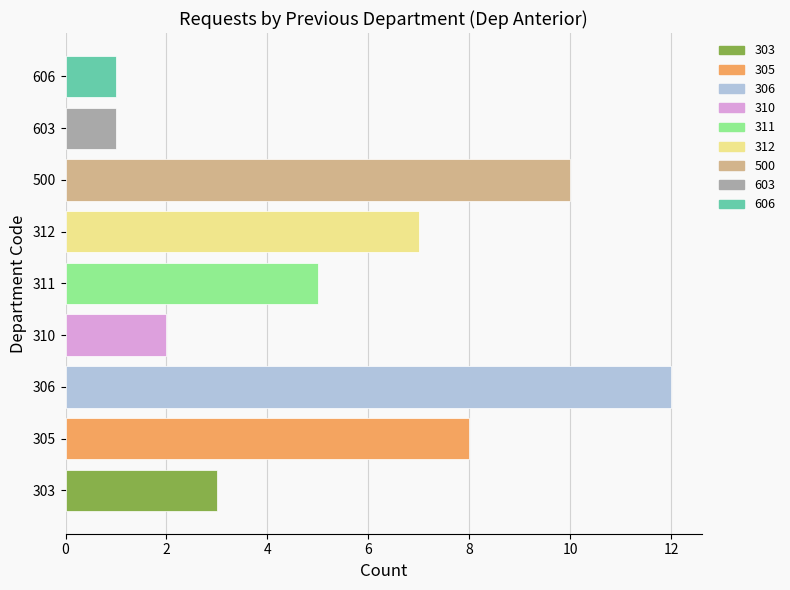

Between 305 and 500, which is larger?

500